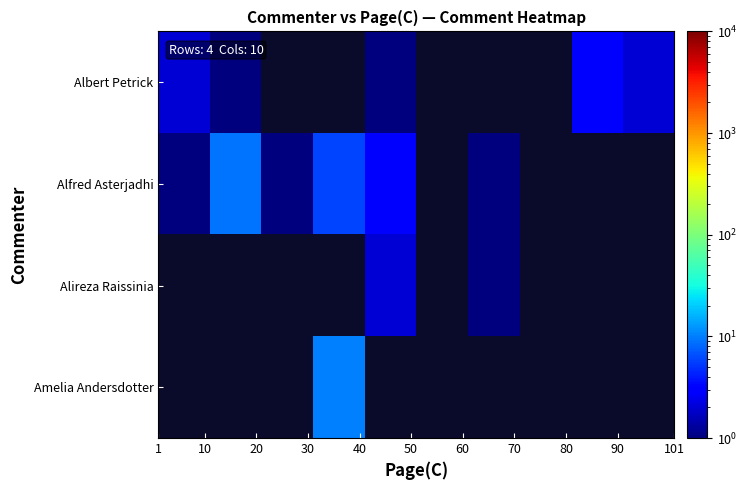

What is the minimum value for Albert Petrick?

1.0